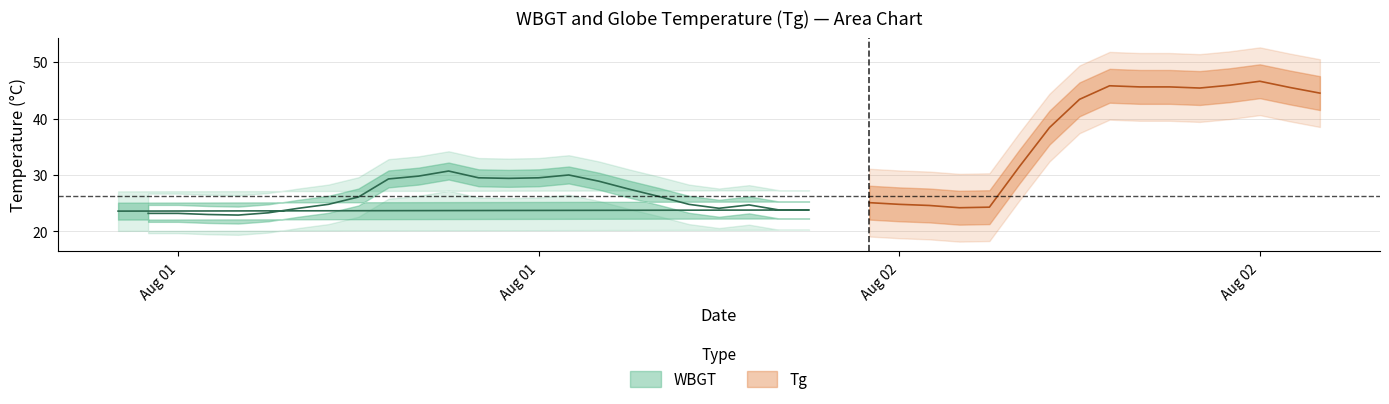

What is the difference between the maximum and minimum values in the Tg series?

23.2